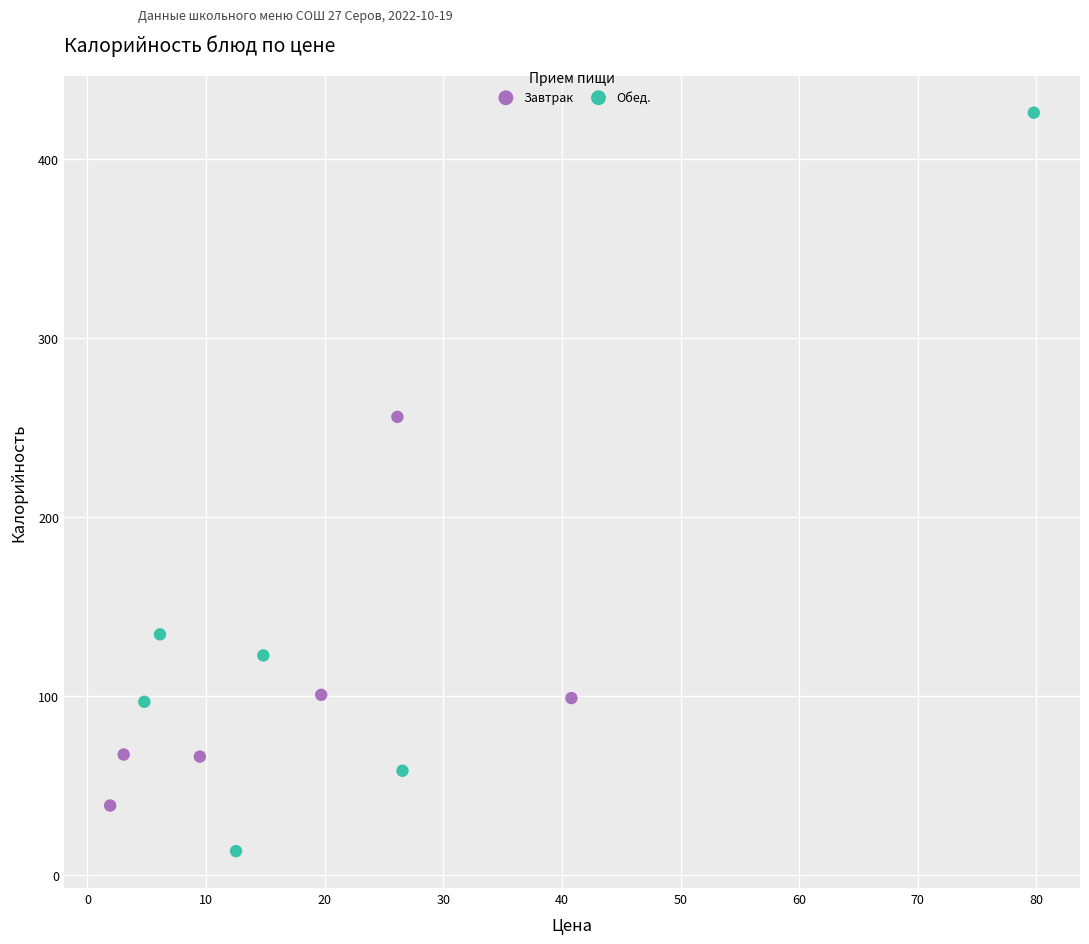

Which series has the widest spread of Y values?

Обед.